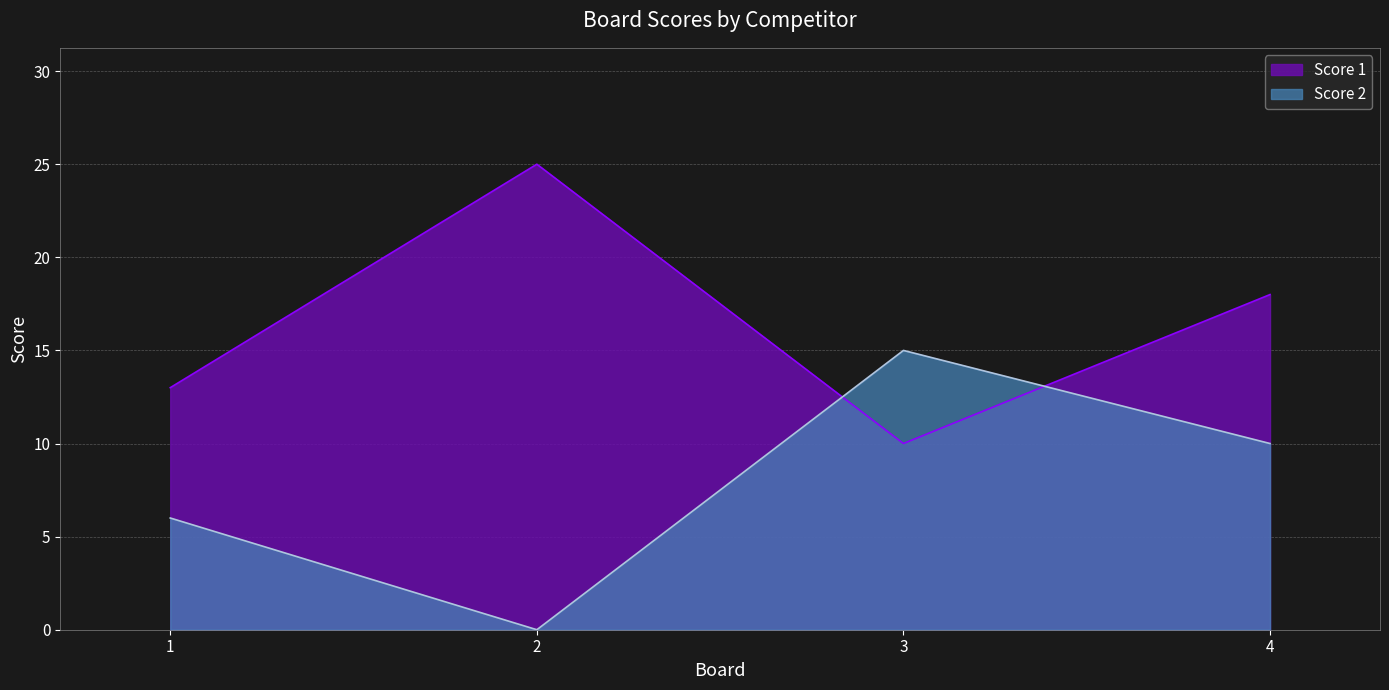

At which category does the chart reach its peak across all series?

2